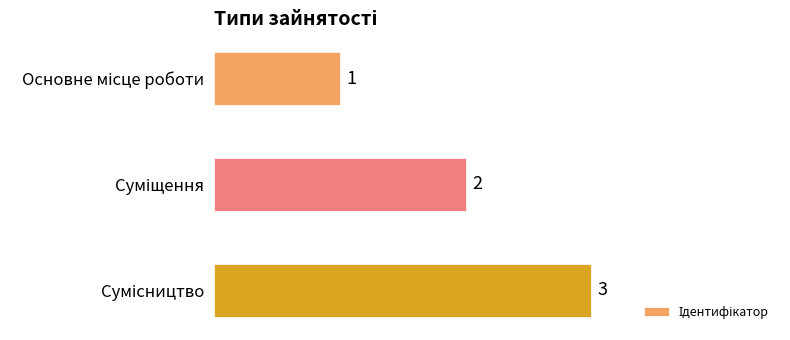

What is the value of the 3rd bar from the top?

3